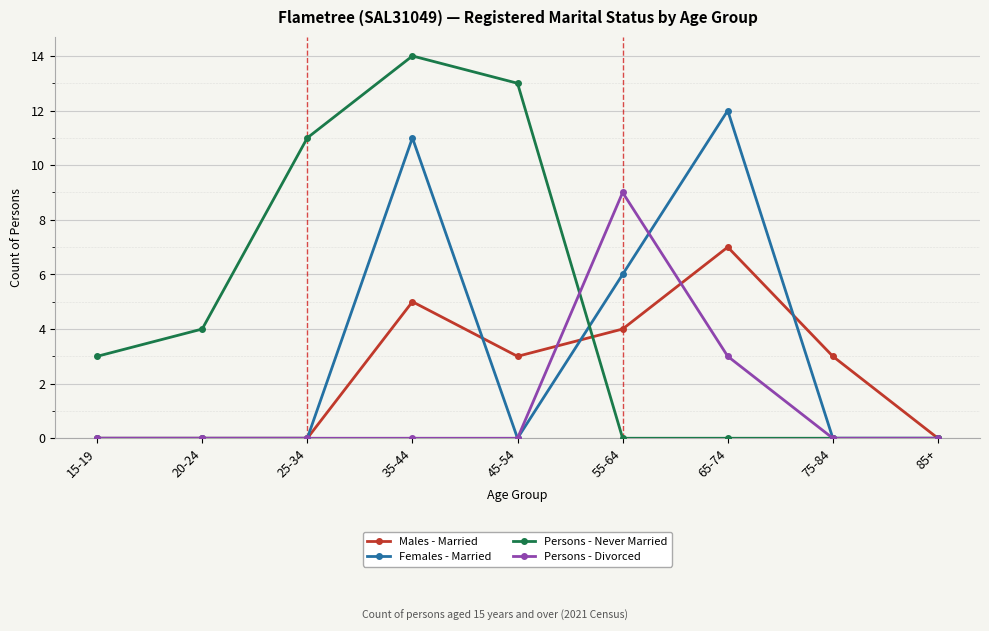

Is the value of Persons - Divorced at 55-64 greater than the value of Persons - Never Married at 75-84?

Yes